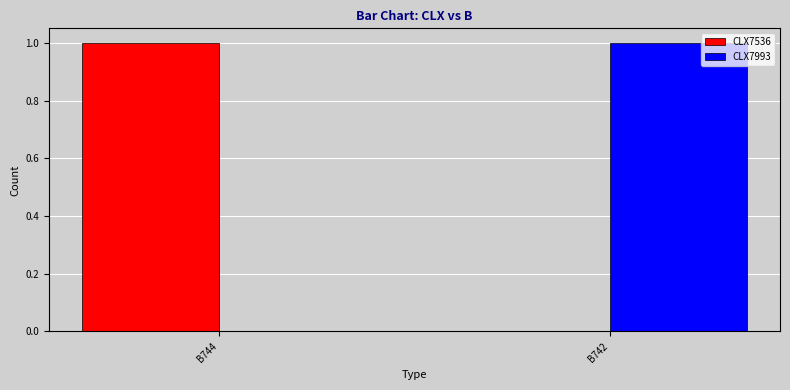

What is the difference between the CLX7993 values at B744 and B742?

1